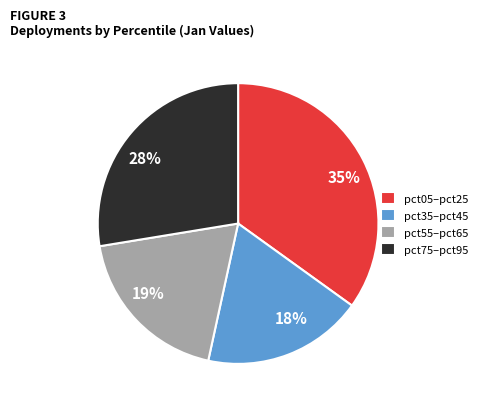

Does any single category account for the majority?

No